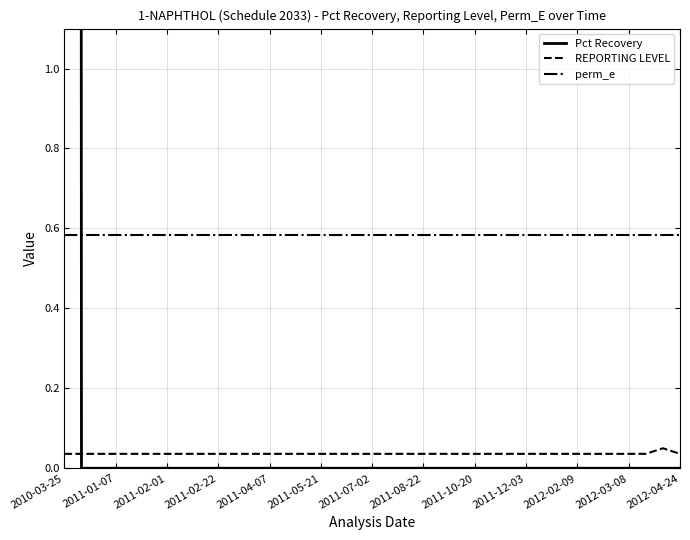

True or false: perm_e and REPORTING LEVEL intersect in this chart.

False